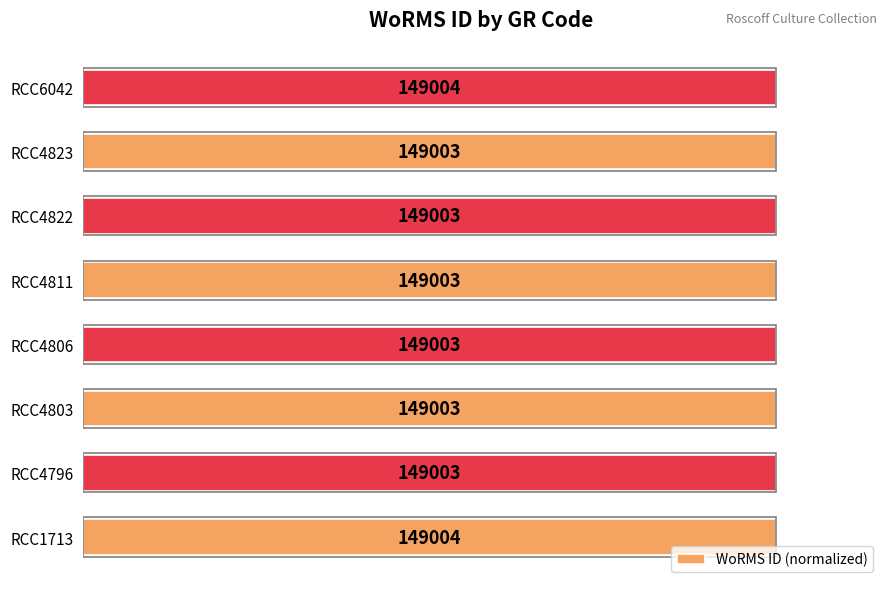

Does the chart contain any negative values?

No